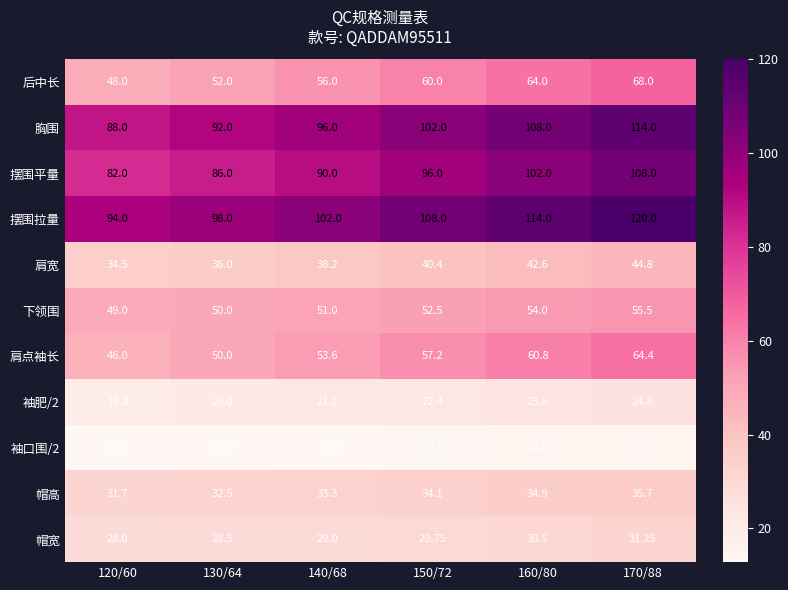

Is the value of 肩宽 at 140/68 greater than the value of 袖肥/2 at 120/60?

Yes